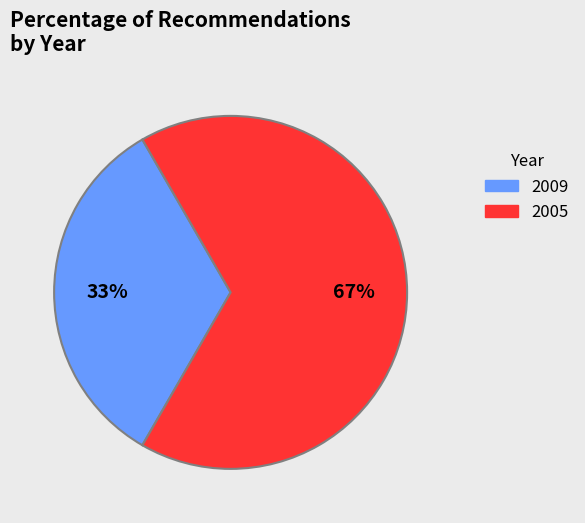

How many slices are in this pie chart?

2